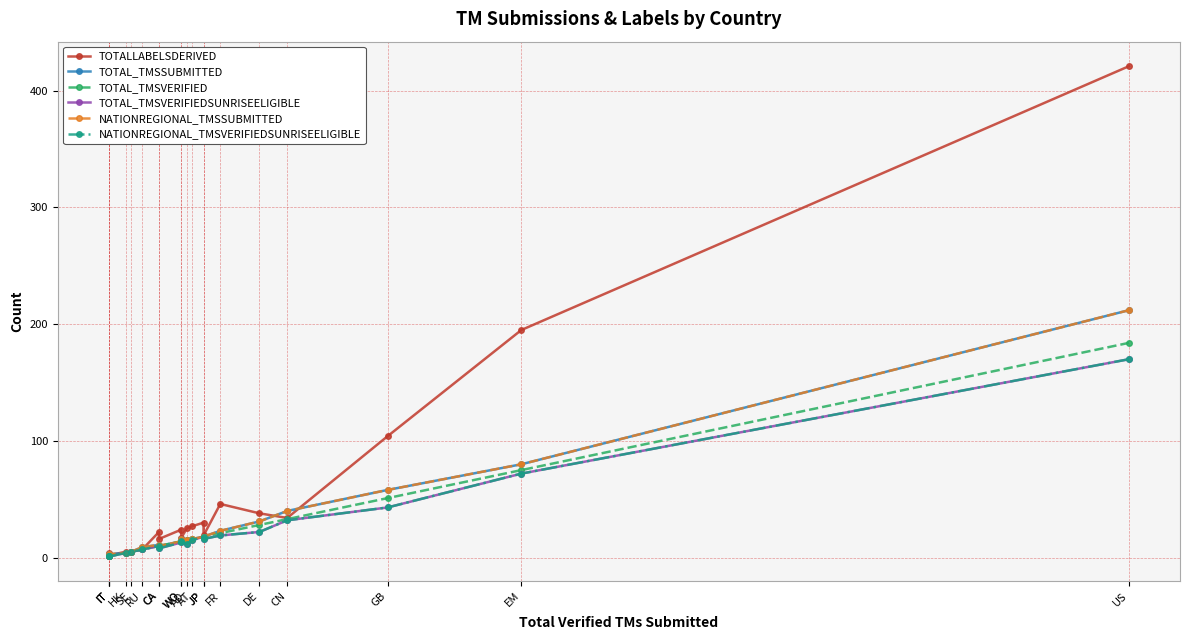

What is the smallest value displayed?

1